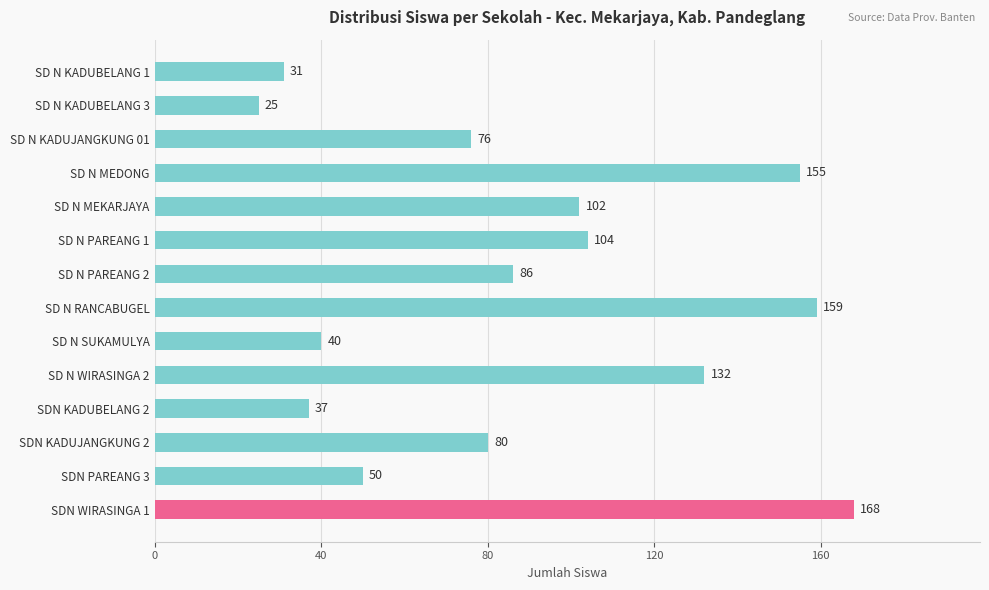

Is it true that the value at SD N MEKARJAYA is 155?

False